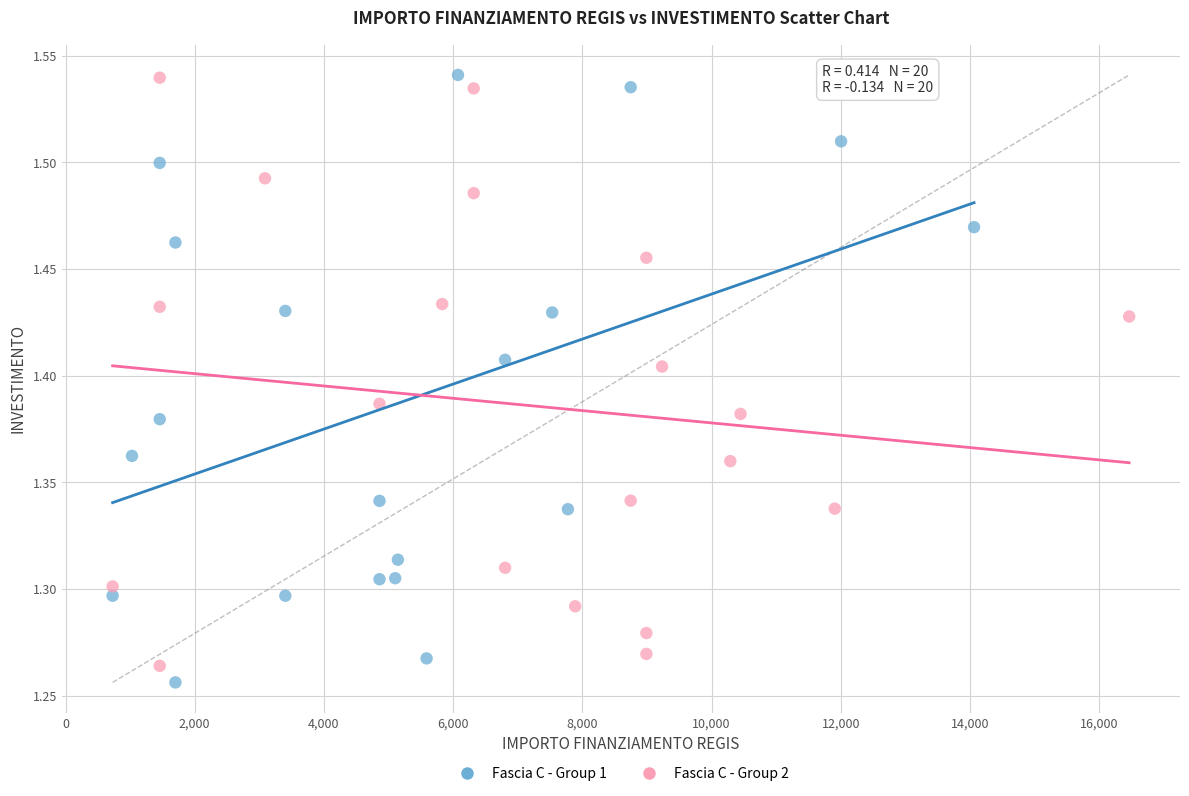

Which series has the widest spread of Y values?

Fascia C - Group 1